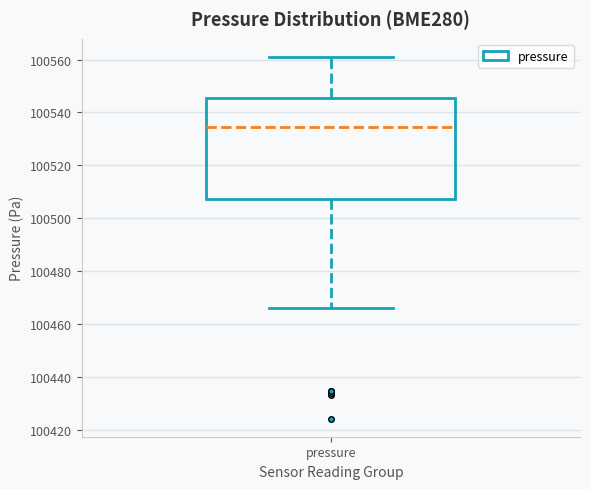

Where does the median line of the box for pressure sit on the y-axis? The values are not printed on the chart, so give them approximately, as read against the axis.

100534